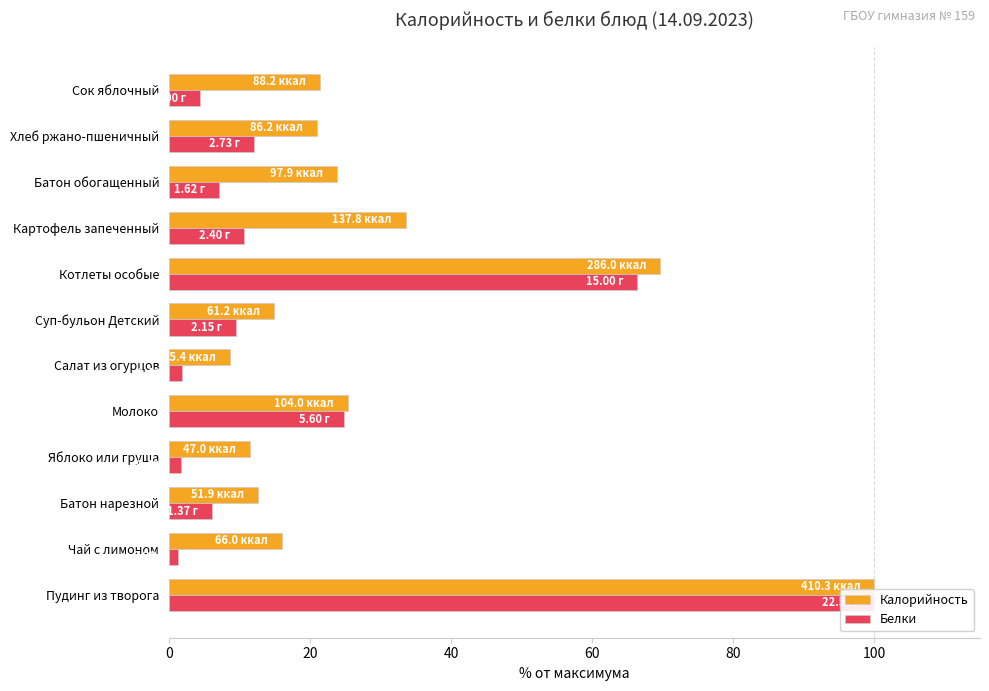

At how many categories does at least one series exceed 33?

3